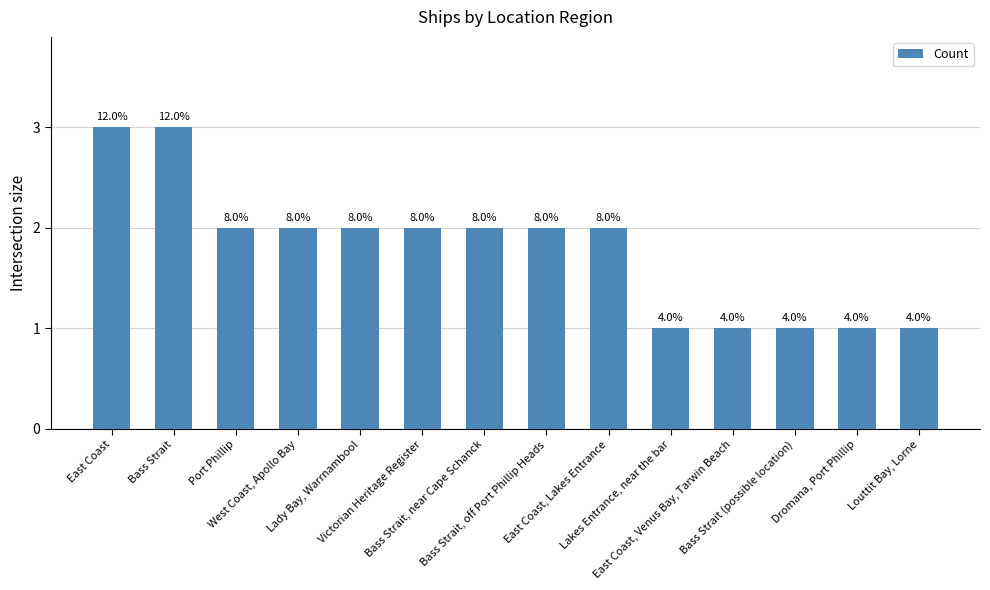

Count the values in the range 1 to 2.

12